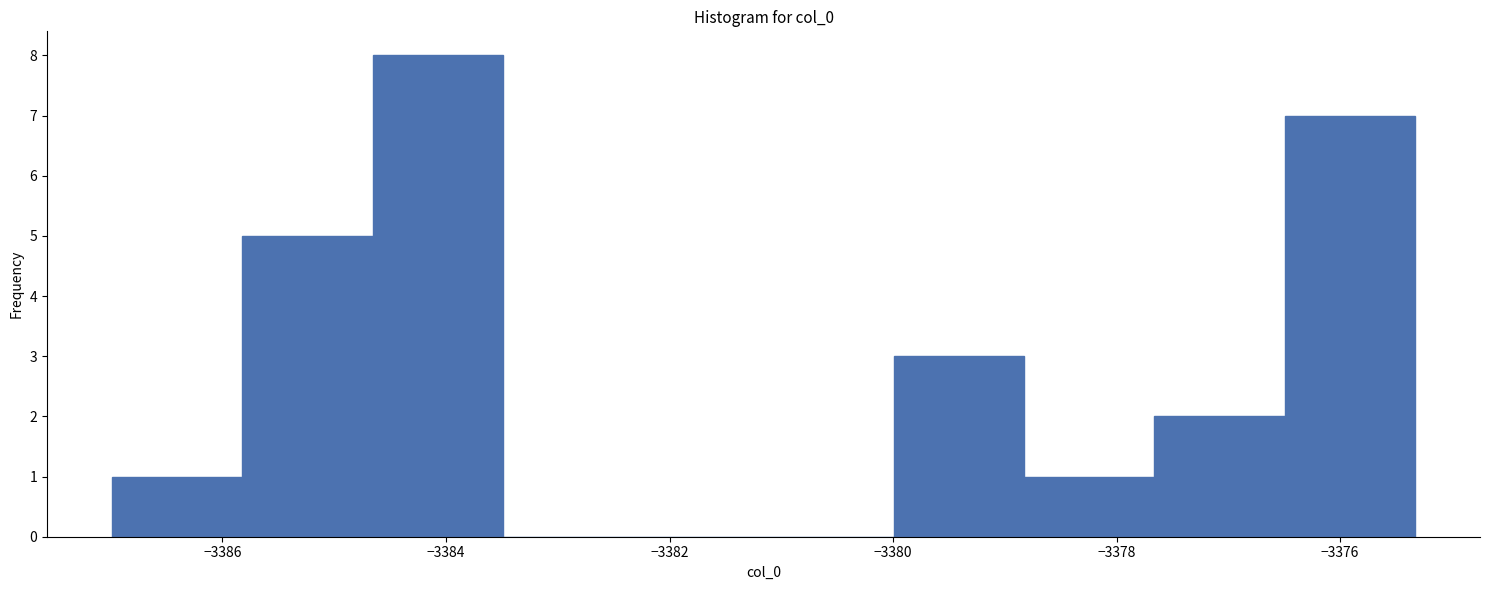

Reading left to right, list every bar in this chart as the range it spans on the x-axis followed by its height. Neither the bar edges nor the heights are printed on the chart, so give them approximately, as read against the axes.

-3387.0 to -3385.8: 1
-3385.8 to -3384.6: 5
-3384.6 to -3383.4: 8
-3383.4 to -3382.4: 0
-3382.4 to -3381.2: 0
-3381.2 to -3380.0: 0
-3380.0 to -3378.8: 3
-3378.8 to -3377.6: 1
-3377.6 to -3376.4: 2
-3376.4 to -3375.4: 7